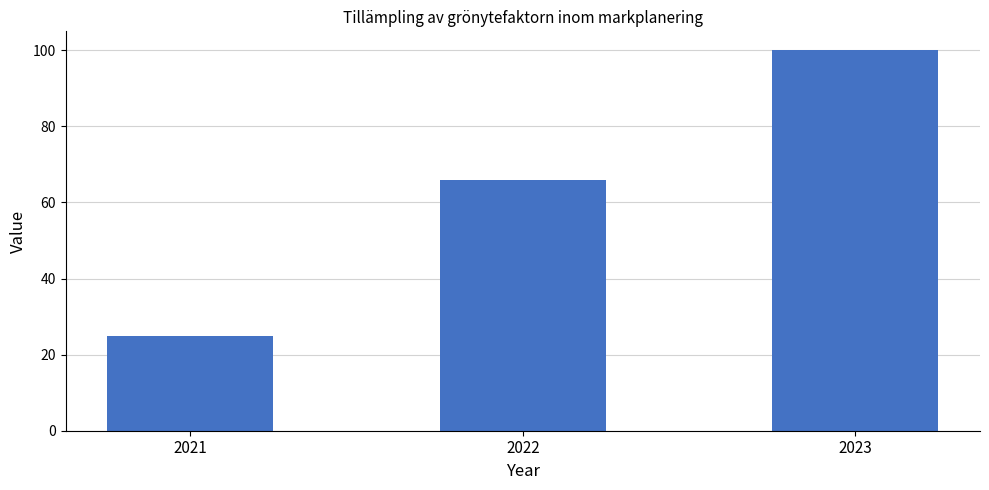

What is the value of the 3rd bar from the left?

100